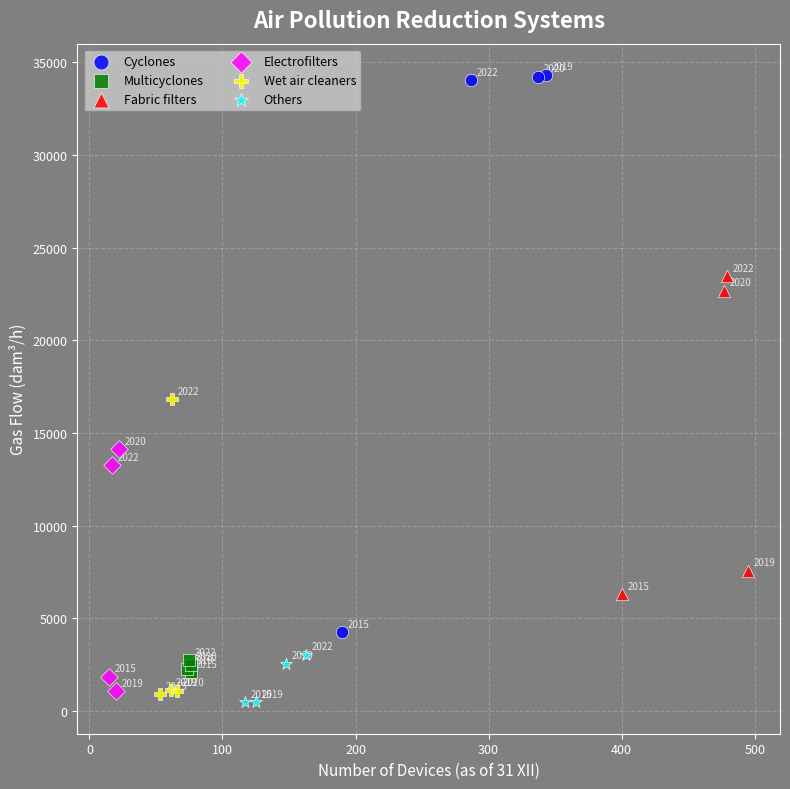

Which series reaches the maximum Y coordinate?

Cyclones